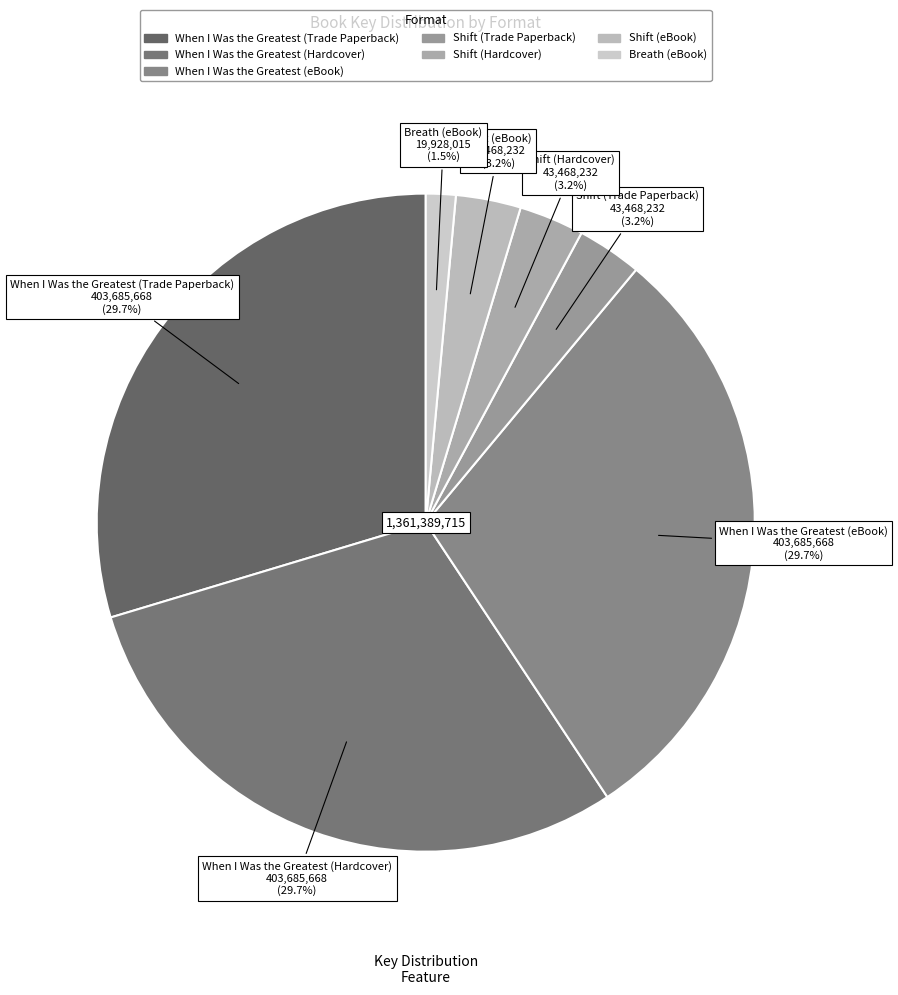

Which slice is the smallest?

Breath (eBook)